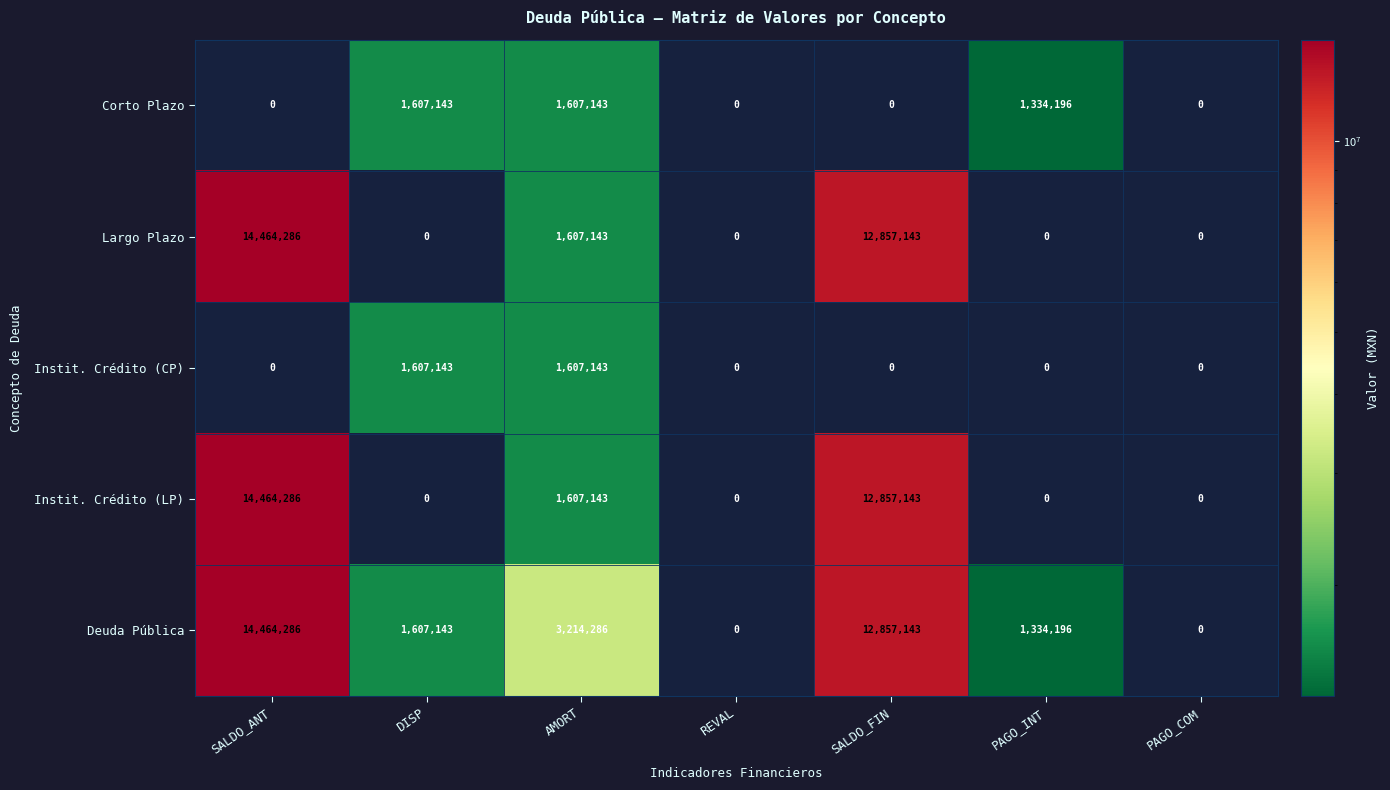

What is the sum of the Instit. Crédito (CP) values at AMORT and PAGO_COM?

1607143